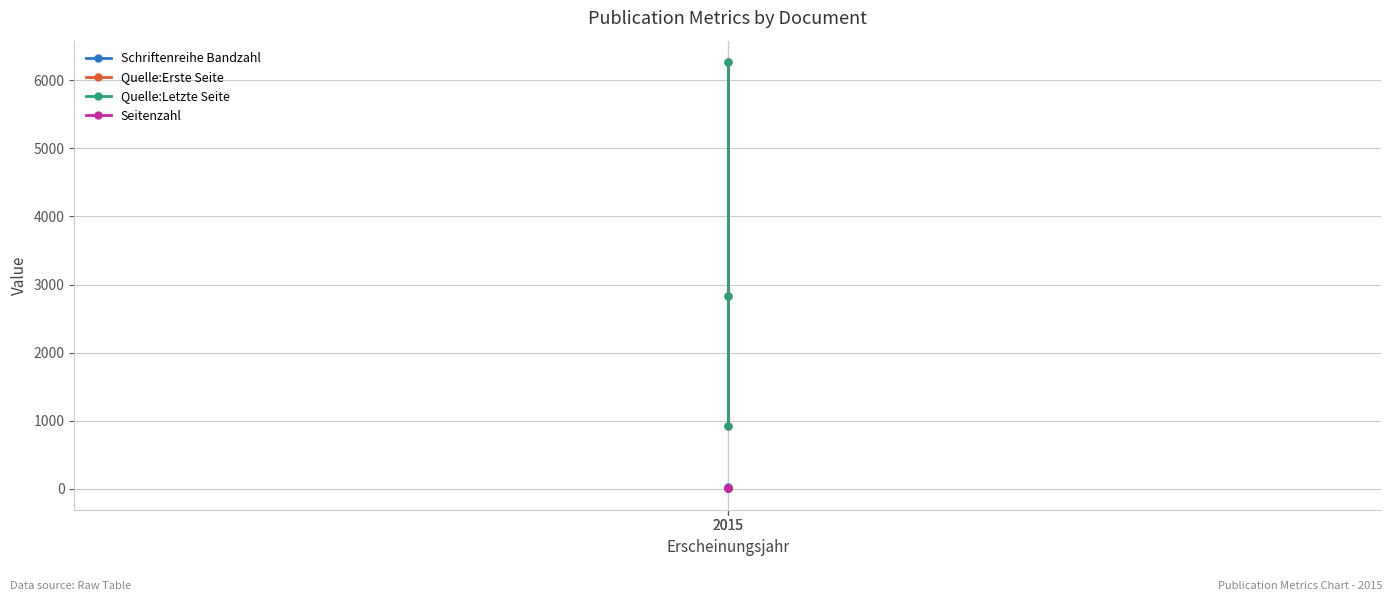

Between 2015 and 2015, which series saw the biggest shift?

Quelle:Erste Seite